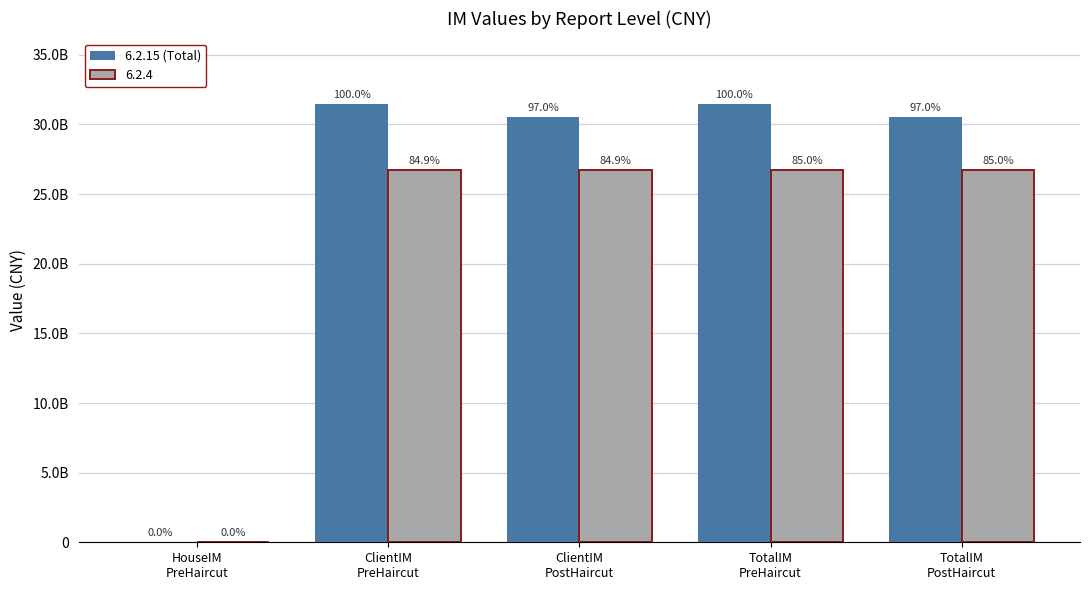

What are all the series names shown in the legend?

6.2.15 (Total), 6.2.4